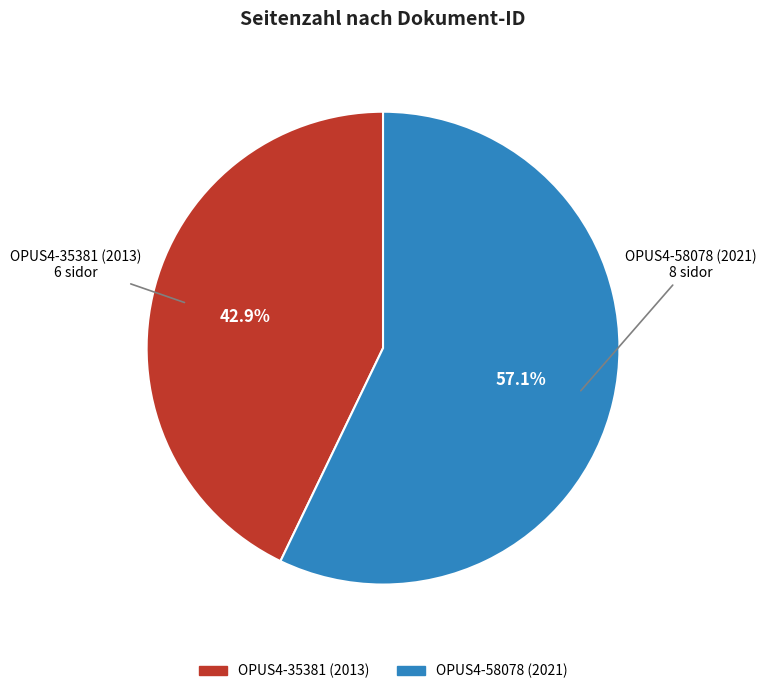

To the nearest percent, what is the average slice percentage?

50%